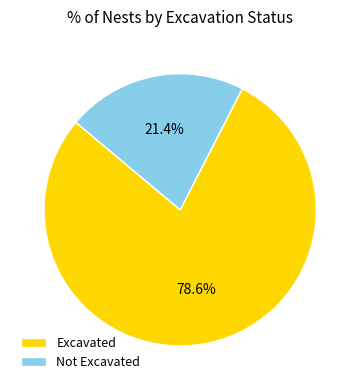

How many segments does this pie chart have?

2